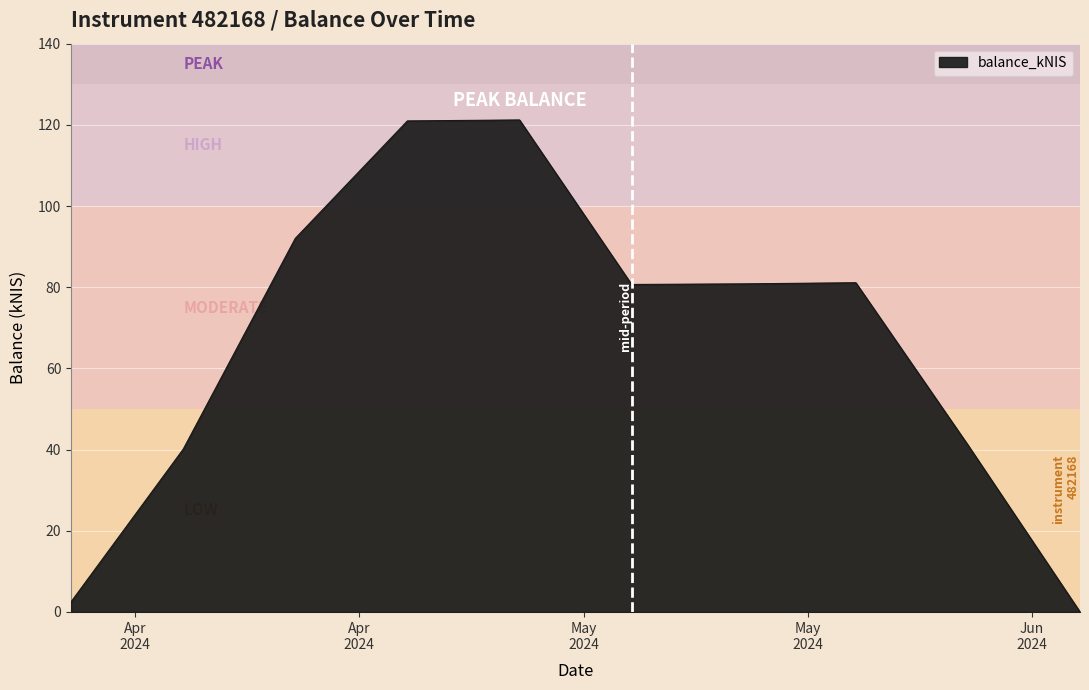

What is the maximum value shown in the chart?

121.2